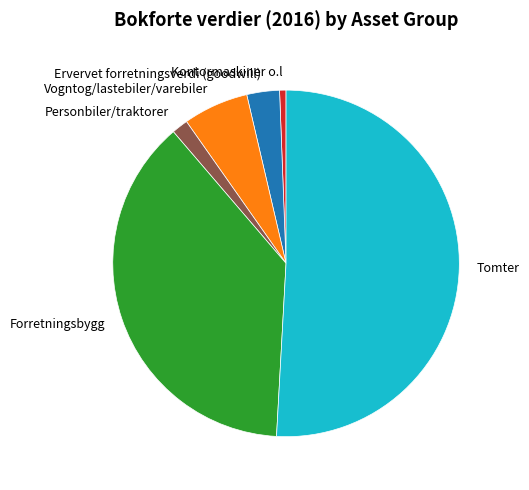

Is the sum of Vogntog/lastebiler/varebiler and Tomter greater than half?

Yes